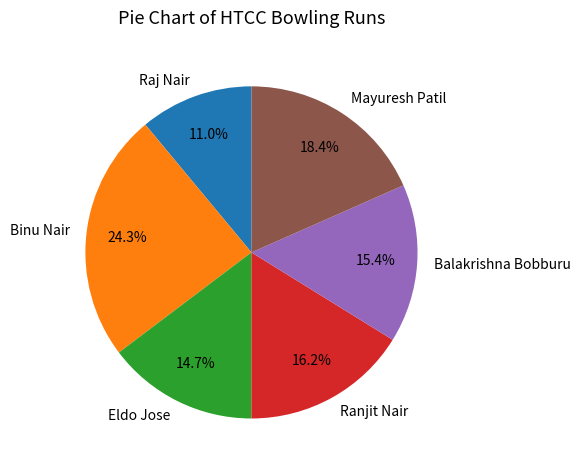

Is Ranjit Nair the majority of the pie?

No